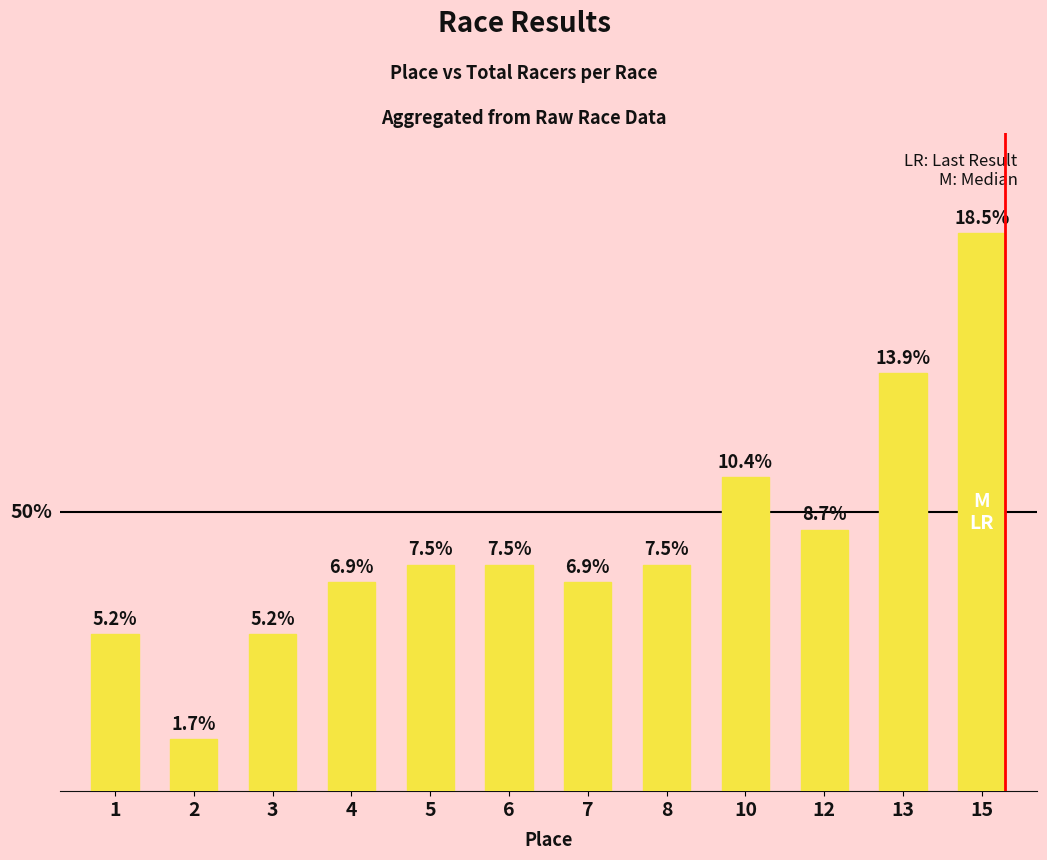

Which label corresponds to the smallest value in the chart?

2